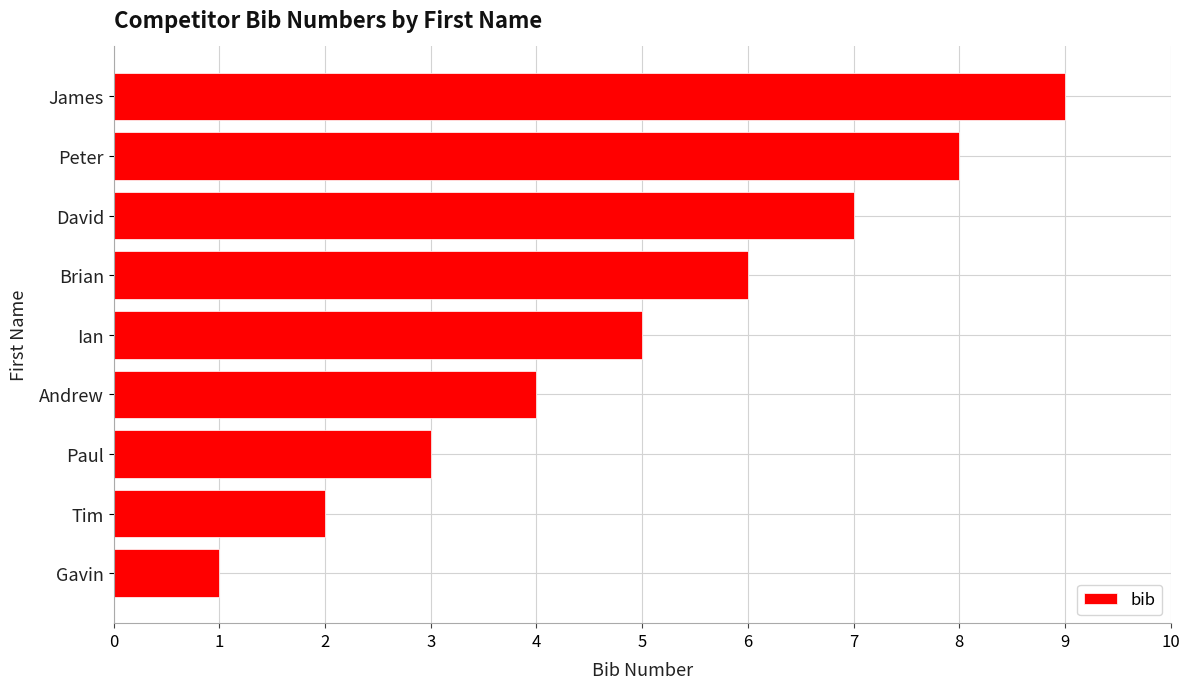

What is the ratio of the value at Andrew to the value at Gavin?

4.0